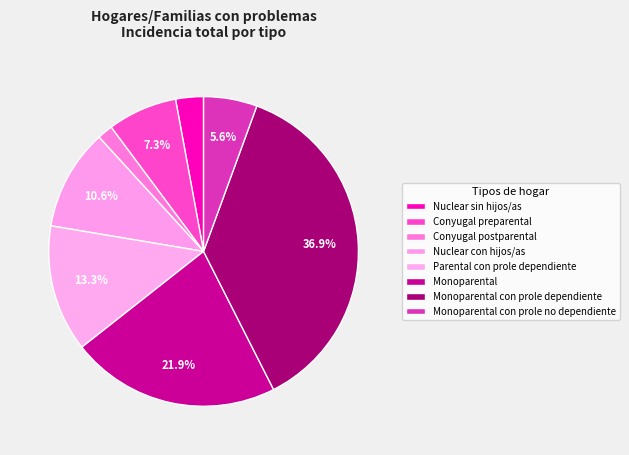

Count the number of slices in the pie.

8